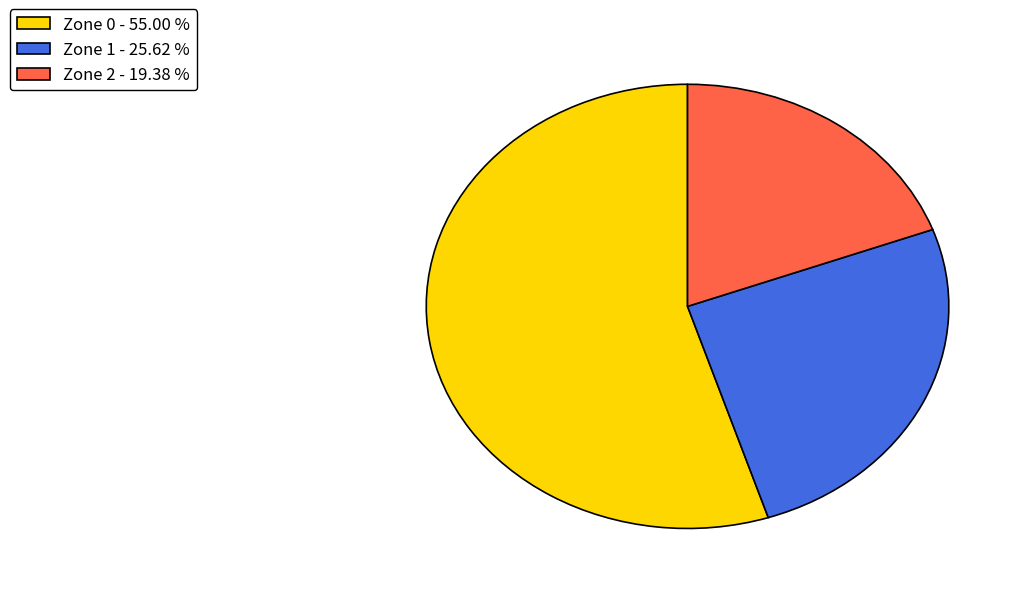

Do Zone 0 - 55.00 % and Zone 1 - 25.62 % together represent more than half of the pie?

Yes